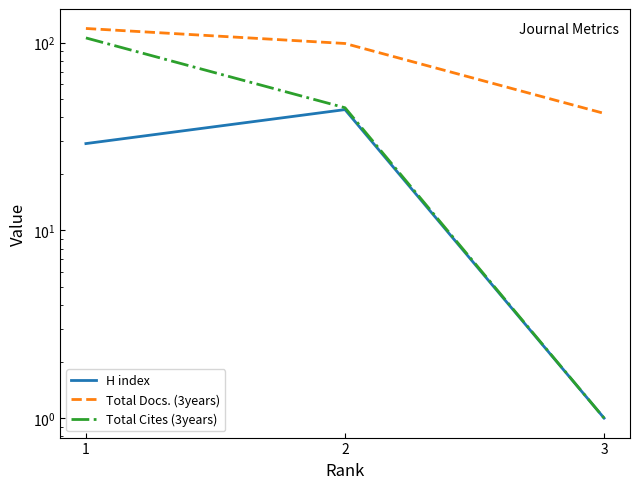

What is the difference between the highest and lowest values at 3?

41